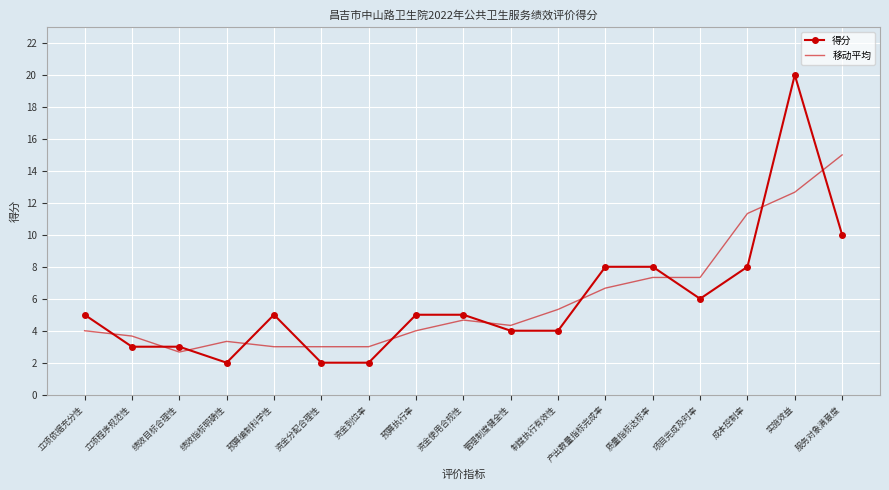

The 得分 series shows 5.0 at 预算编制科学性. True or false?

True